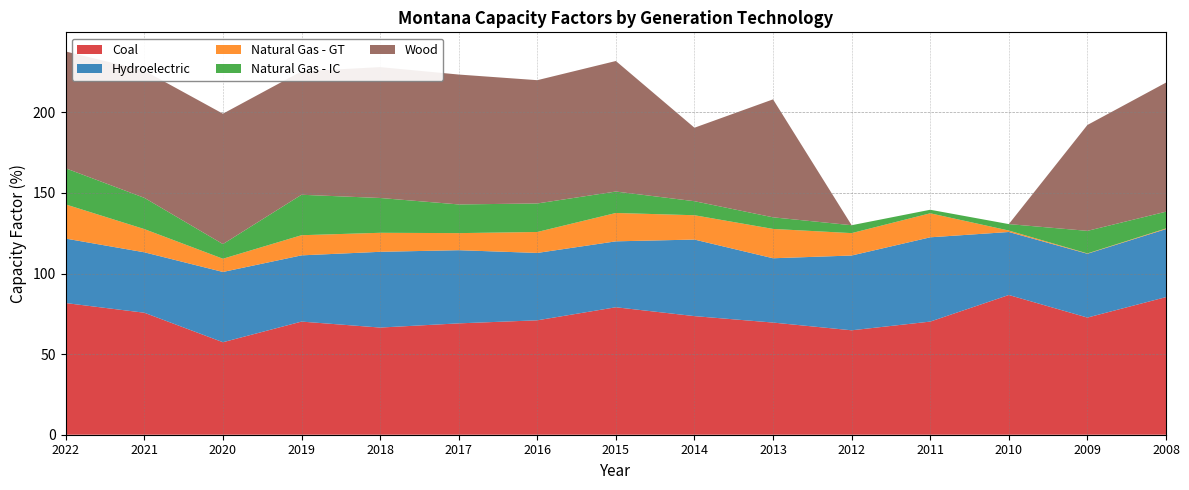

Reading right to left, transcribe all the data shown in this chart.

Coal: 85.4	72.7	86.7	70.2	64.8	69.6	73.6	79.1	71.0	69.1	66.5	70.2	57.4	75.7	81.7
Hydroelectric: 42.2	39.6	39.1	52.3	46.4	39.9	47.5	40.9	41.8	45.4	47.0	41.1	43.6	37.5	40.0
Natural Gas - GT: 0.4	0.2	0.9	14.9	13.9	18.2	15.1	17.6	13.0	10.6	11.8	12.5	8.2	14.4	21.2
Natural Gas - IC: 10.4	14.0	4.0	2.2	4.9	7.2	8.7	13.3	17.7	17.8	21.6	25.1	9.1	19.4	22.4
Wood: 80.1	65.7	0.0	0.0	0.0	73.2	45.6	81.0	76.5	80.6	81.2	76.6	80.9	78.9	72.5